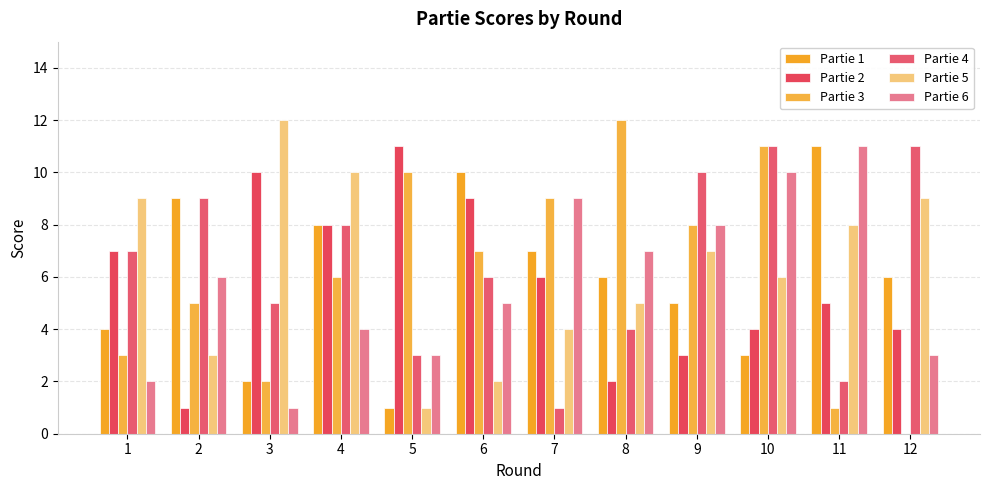

Which series has the largest range (max minus min)?

Partie 3